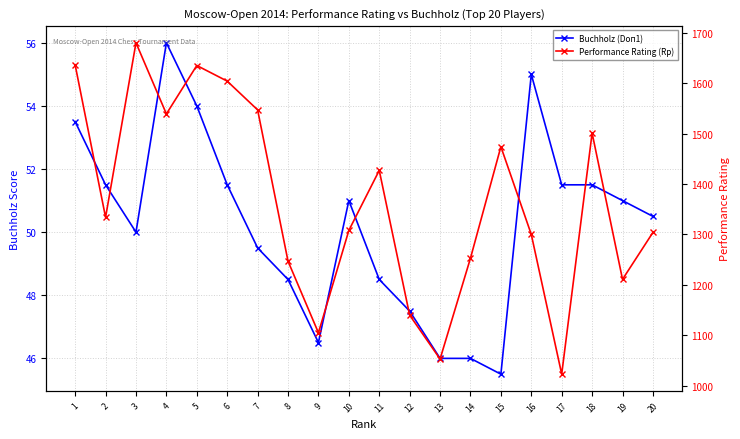

Which has a higher value, 5 or 10?

5